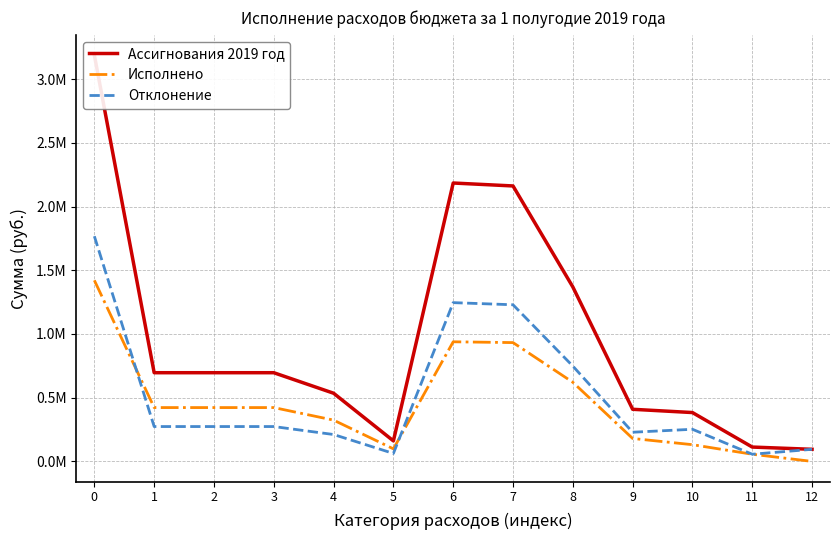

List the series in order of their peak value, lowest first.

Исполнено, Отклонение, Ассигнования 2019 год